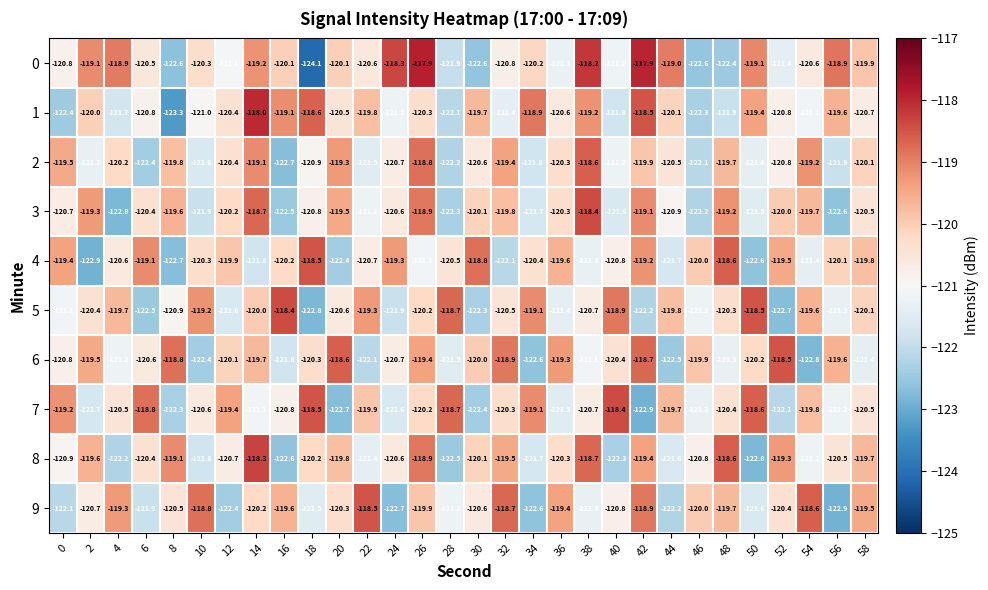

What is the difference between the highest and lowest values at 48?

3.8